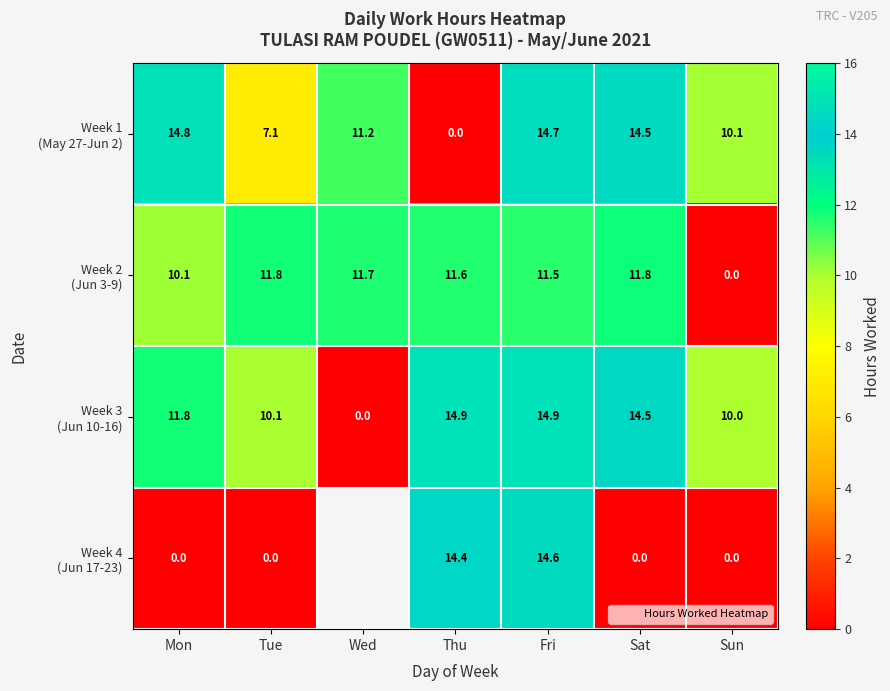

Rank the series at Fri from lowest to highest value.

Week 2 (Jun 3-9), Week 4 (Jun 17-23), Week 1 (May 27-Jun 2), Week 3 (Jun 10-16)